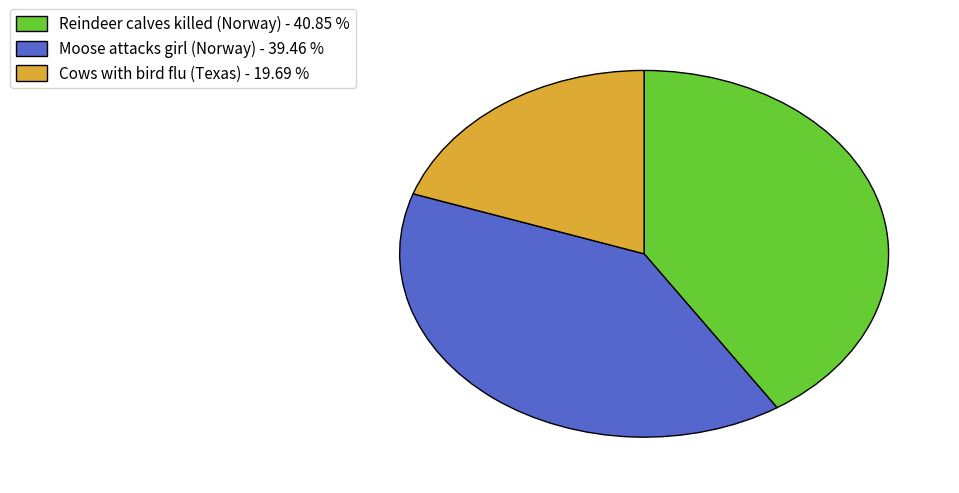

Is Cows with bird flu (Texas) the majority of the pie?

No